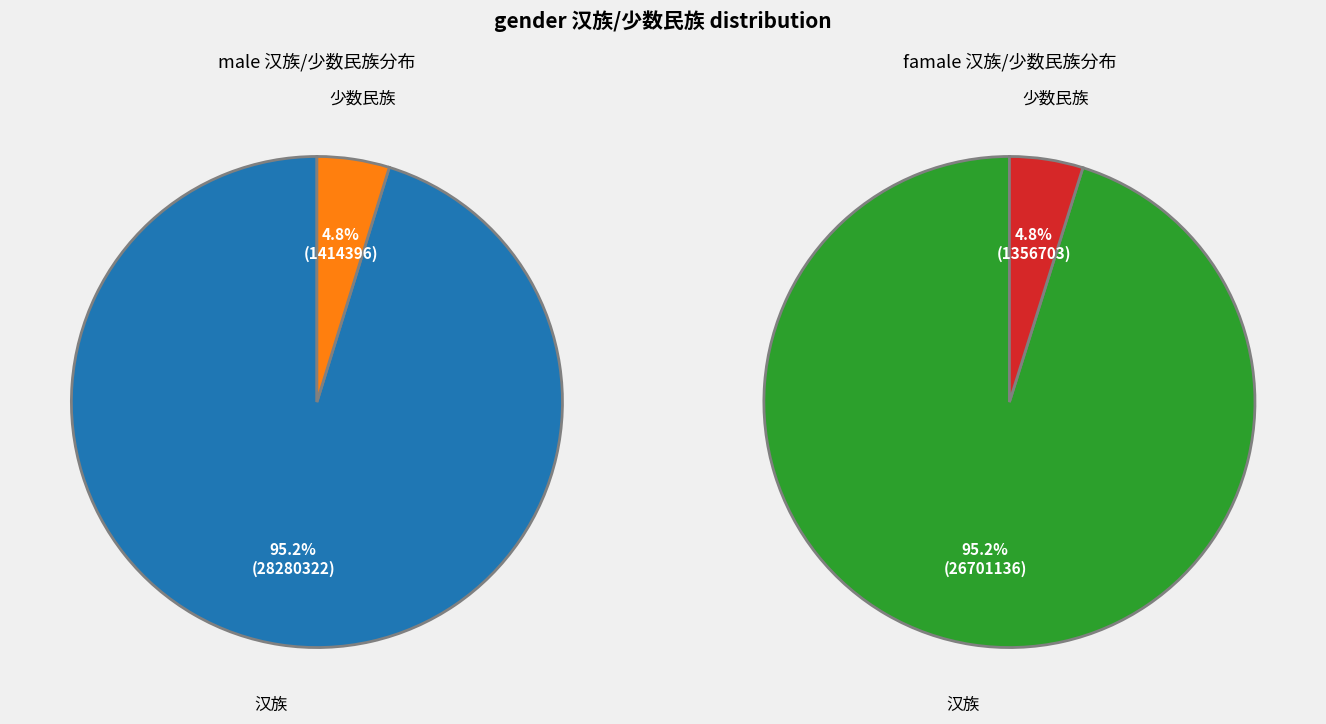

What is the largest slice in the pie chart?

汉族